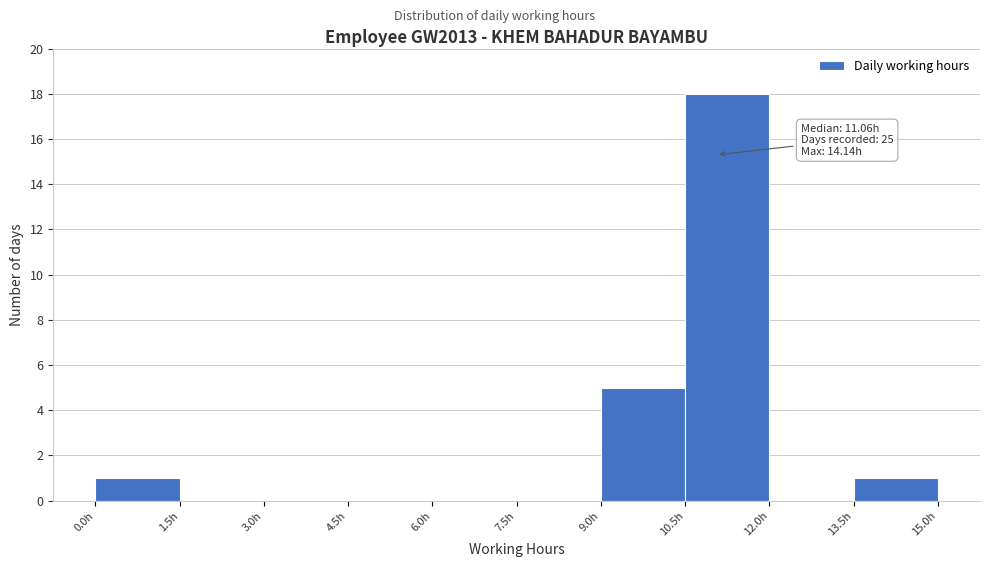

Over which range of the x-axis is the bar tallest?

10.5 to 12.0